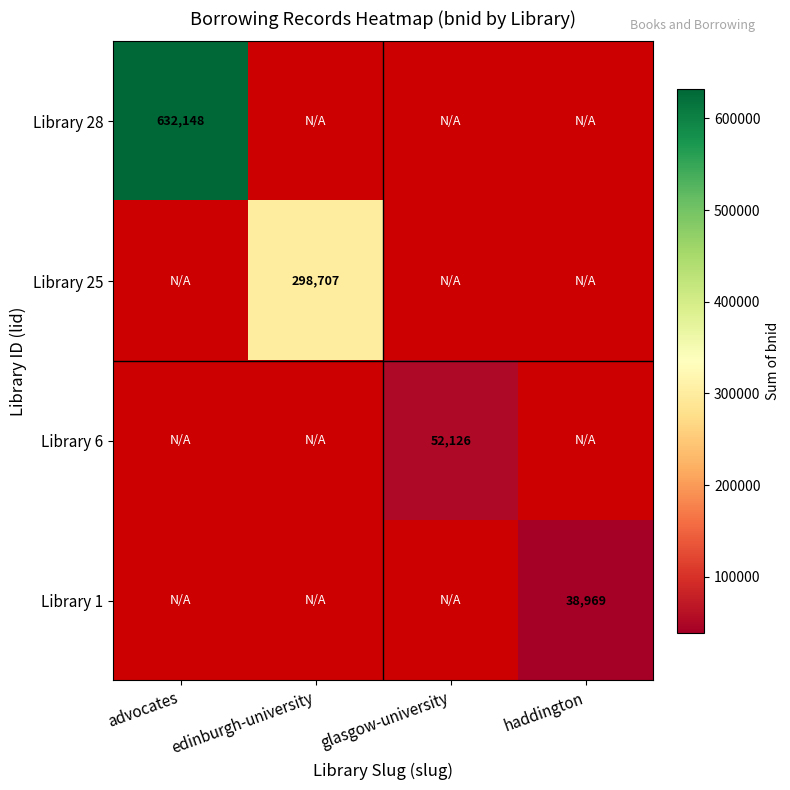

The Library 25 series shows 298707 at edinburgh-university. True or false?

True